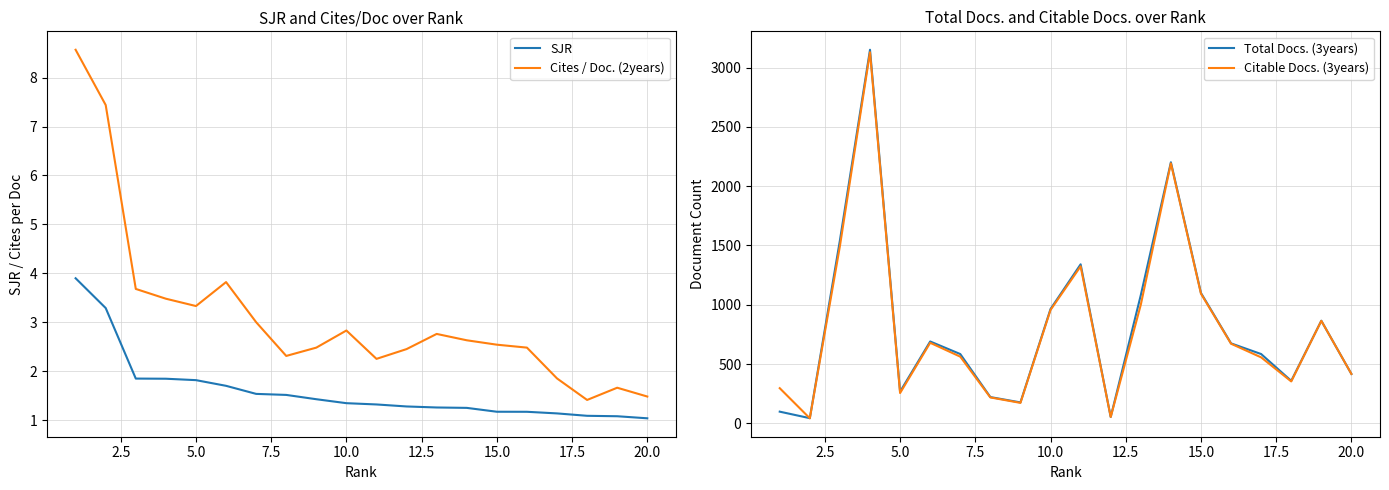

What is the lowest value of the SJR series?

1.0